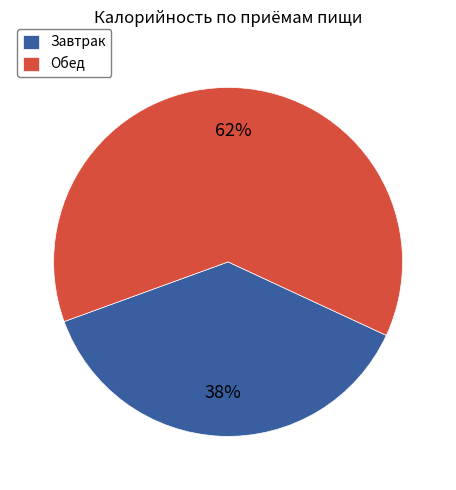

Is there a majority slice in this chart?

Yes